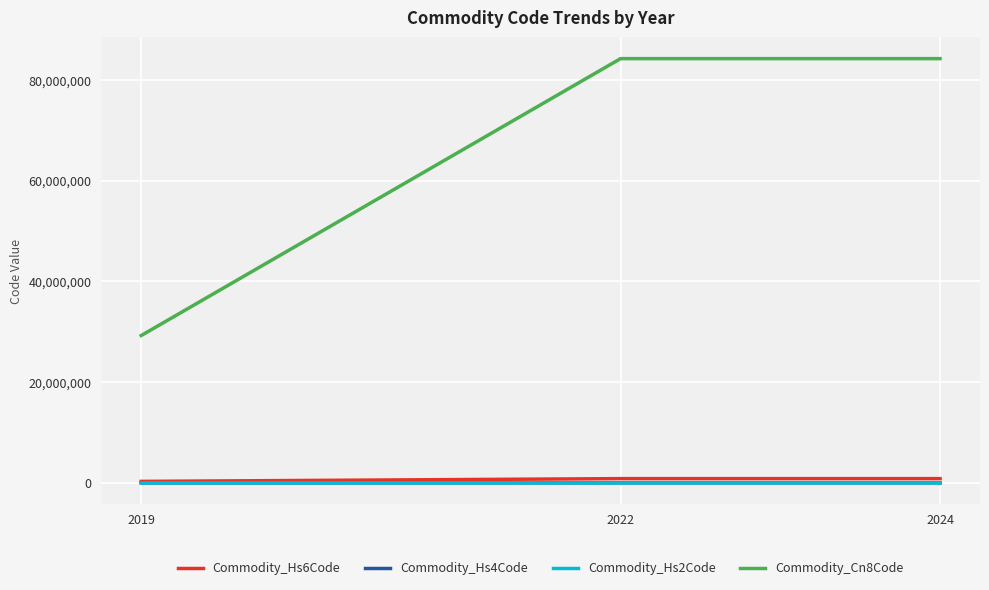

Is the value of Commodity_Cn8Code at 2024 greater than the value of Commodity_Hs6Code at 2024?

Yes